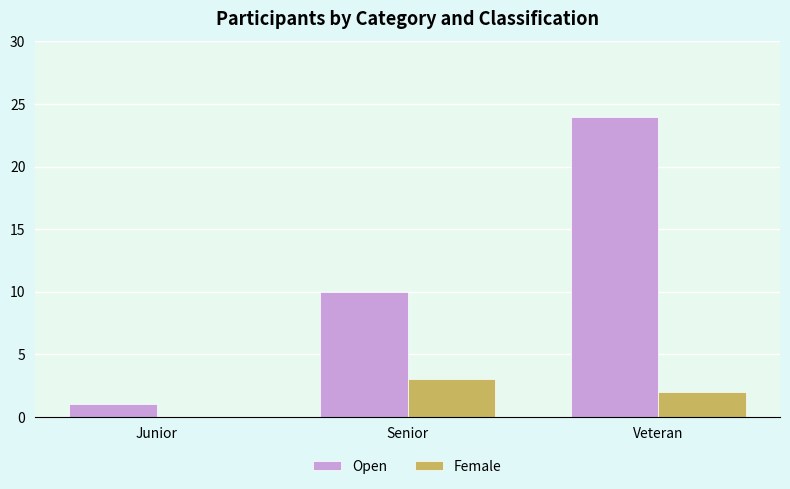

What is the total value across all series at Senior?

13